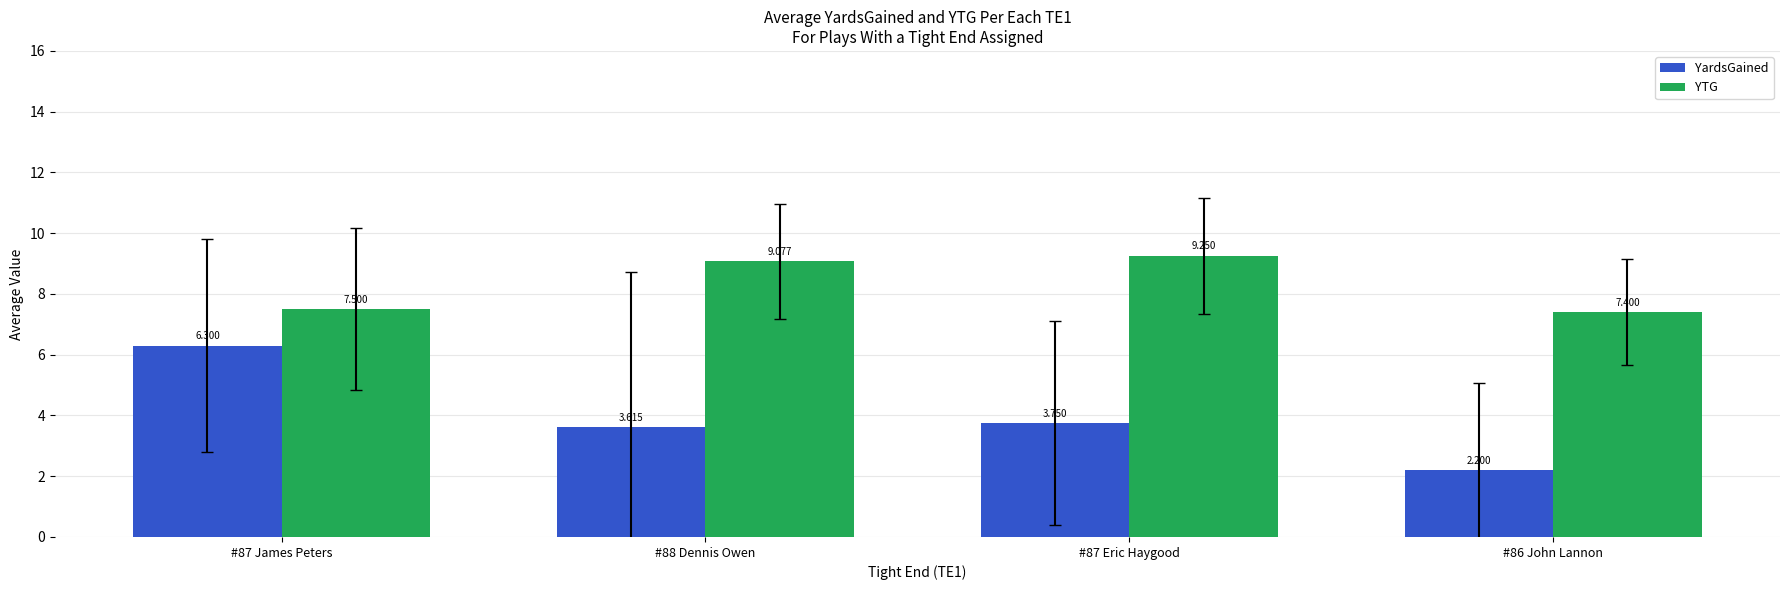

Does the chart contain stacked bars?

No